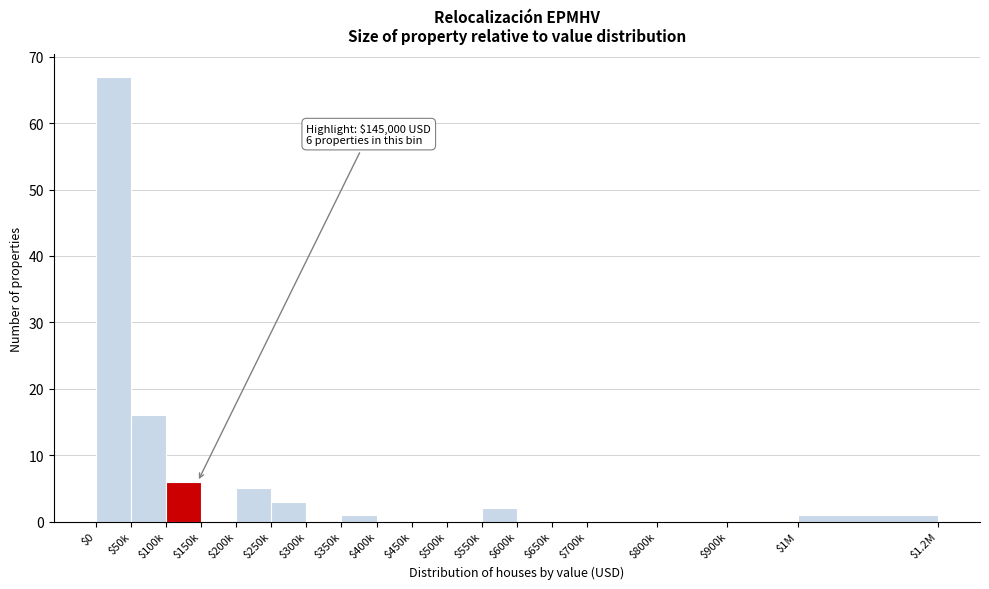

Where is the data nearest to the value 33?

$50k